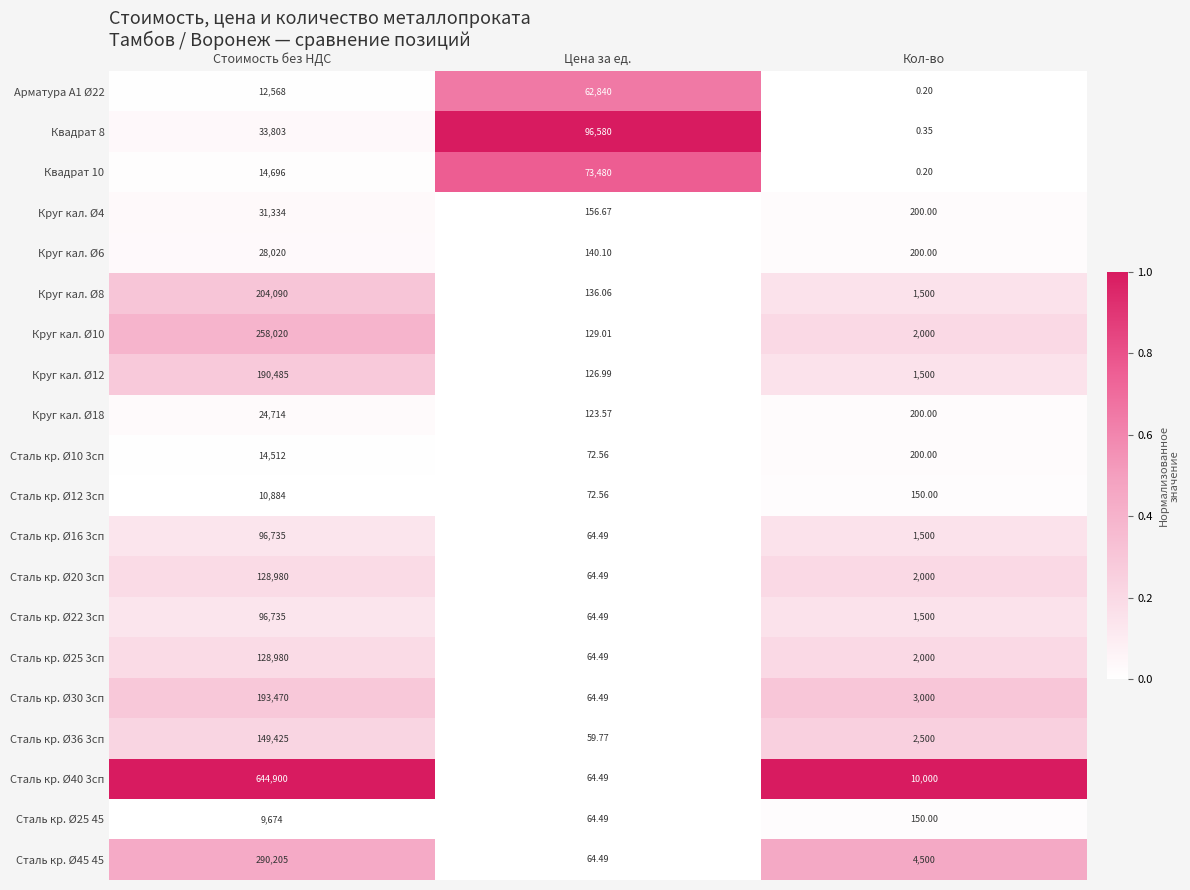

At which label is Арматура А1 Ø22 closest to 31420?

Стоимость без НДС